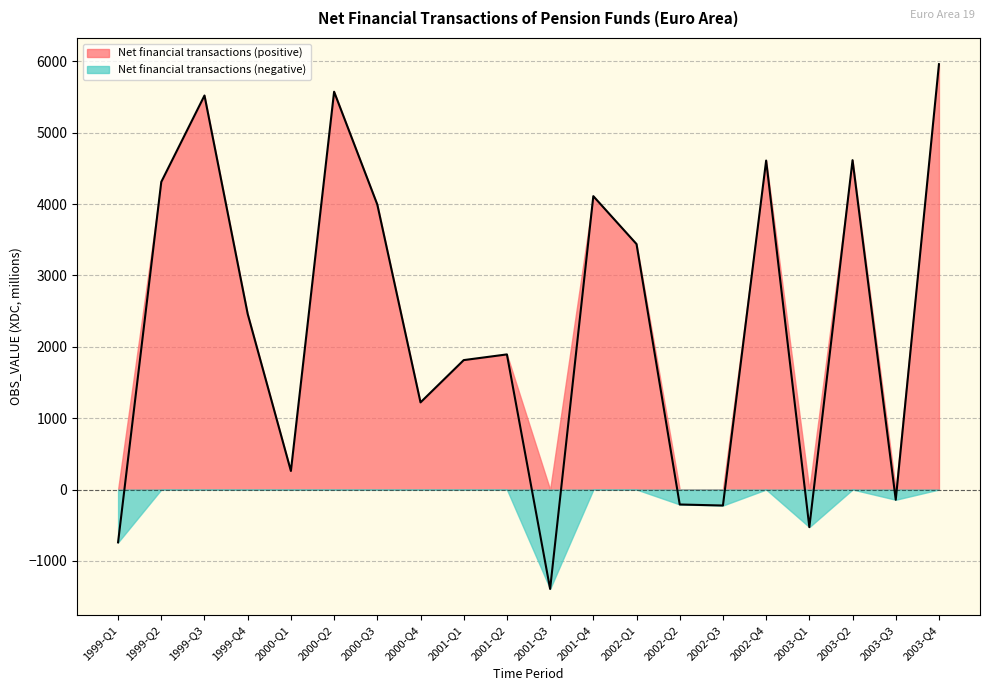

Is it true that the value at 2003-Q2 is 6527.9?

False